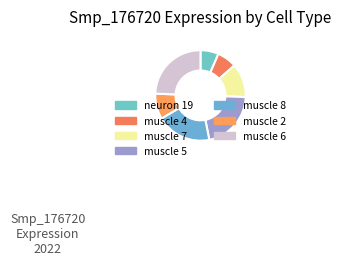

Which slice is the largest?

muscle 6